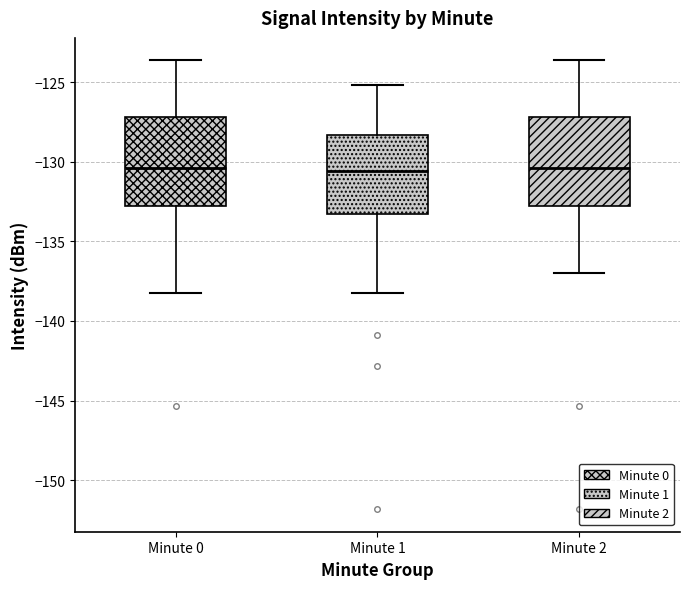

Where does the upper whisker of the box for Minute 2 end on the y-axis? The values are not printed on the chart, so give them approximately, as read against the axis.

-123.5